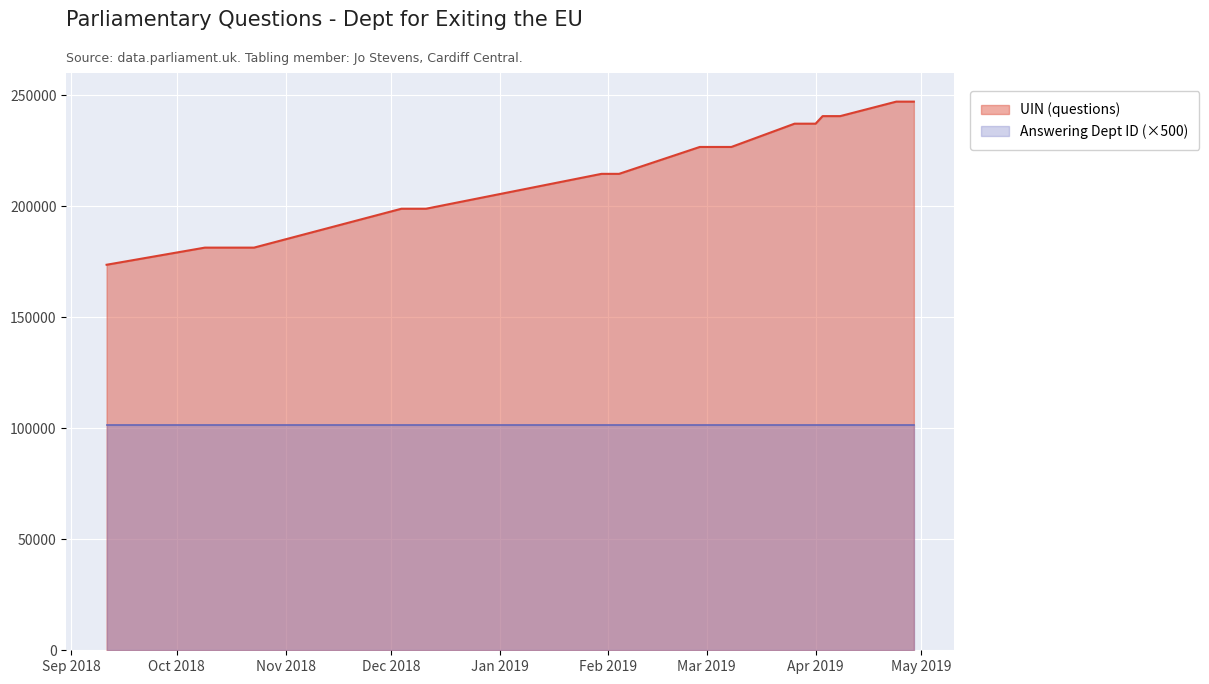

At which label does the data first exceed 226690?

2019-03-26